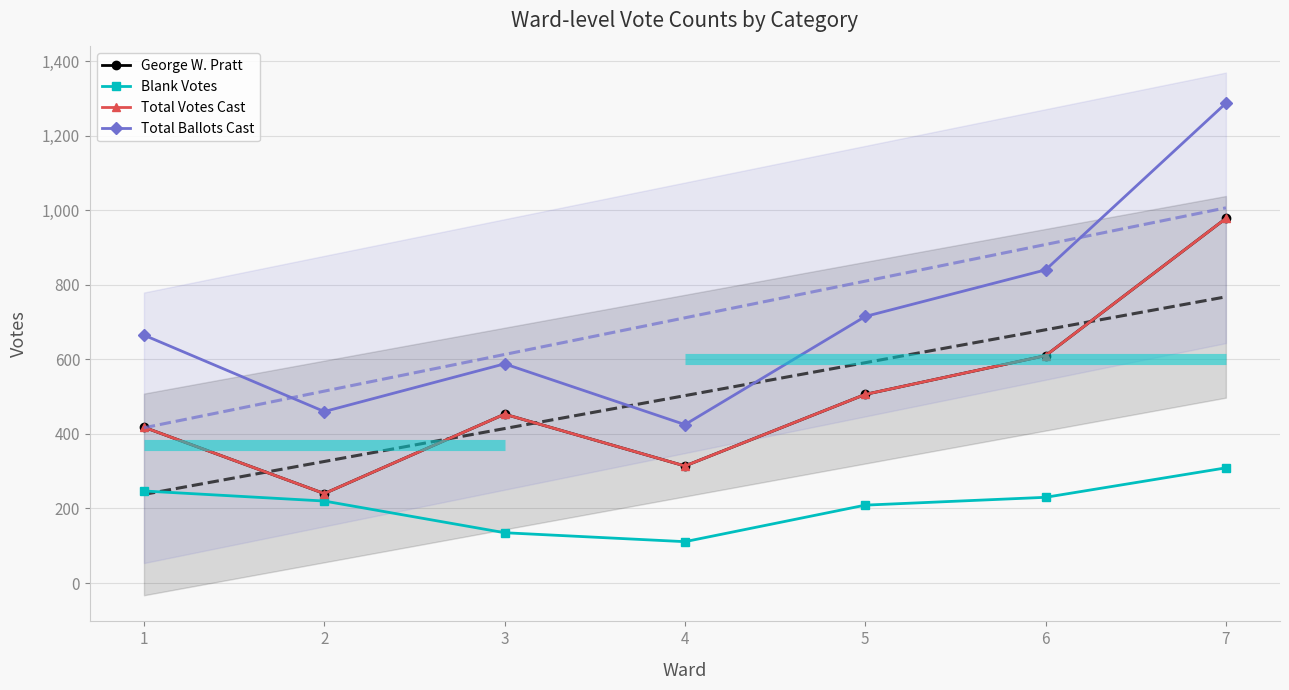

Reading left to right, what are all the values shown in this chart?

George W. Pratt: 1=418	2=240	3=453	4=314	5=506	6=610	7=978
Blank Votes: 1=247	2=220	3=135	4=111	5=209	6=230	7=309
Total Votes Cast: 1=418	2=240	3=453	4=314	5=506	6=610	7=978
Total Ballots Cast: 1=665	2=460	3=588	4=425	5=715	6=840	7=1287